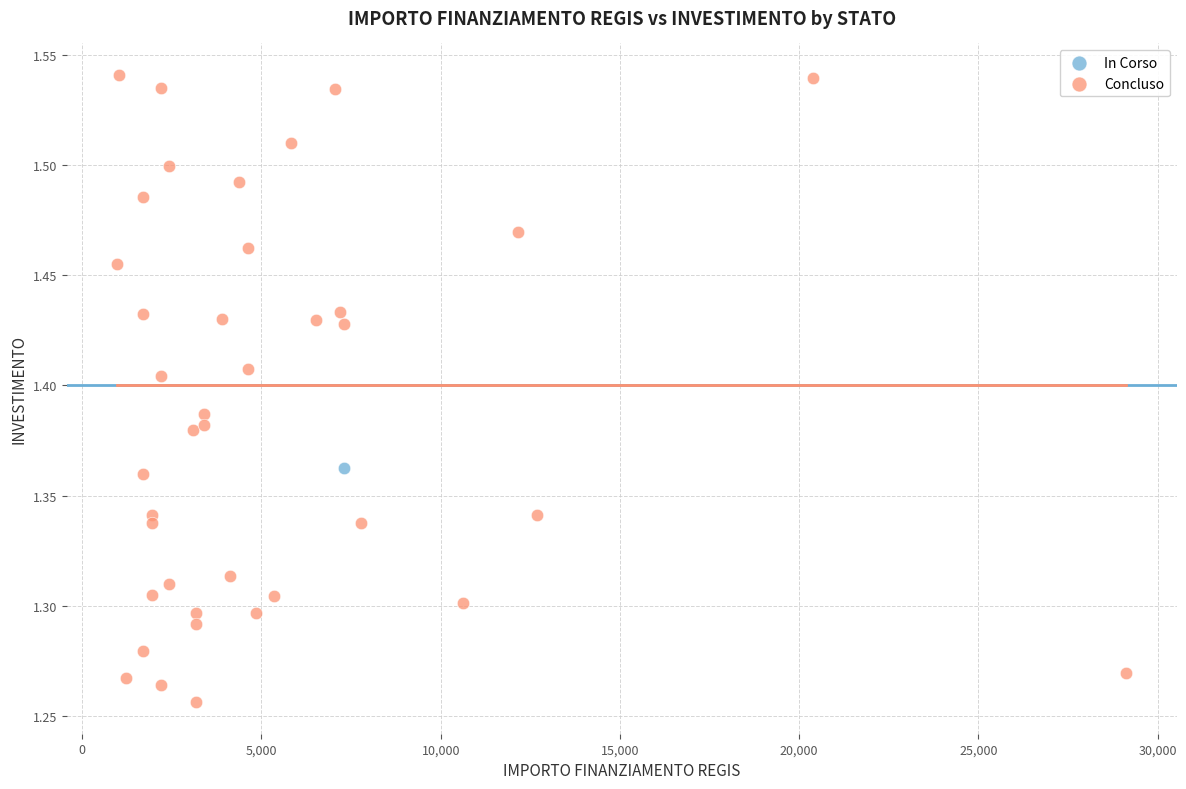

What are all the series names shown in the legend?

In Corso, Concluso